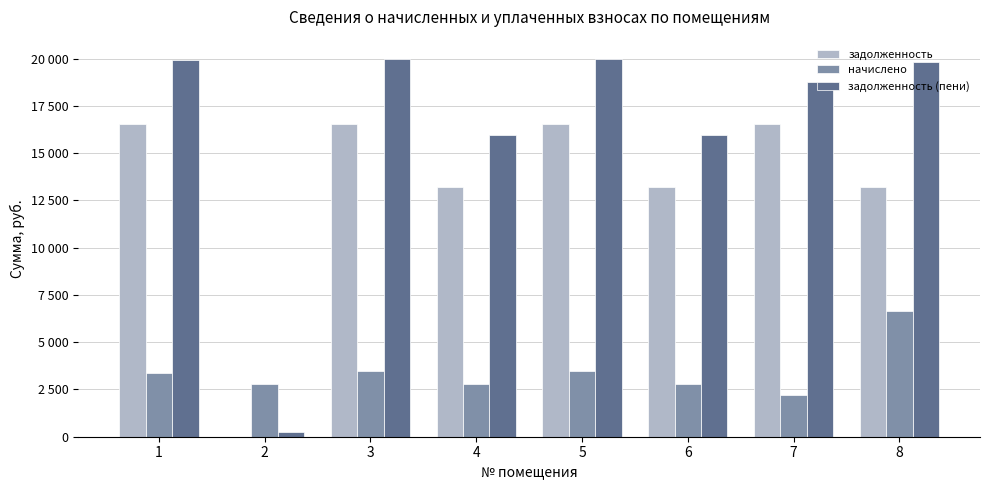

The value of задолженность at 6 is 21167.4. True or false?

False